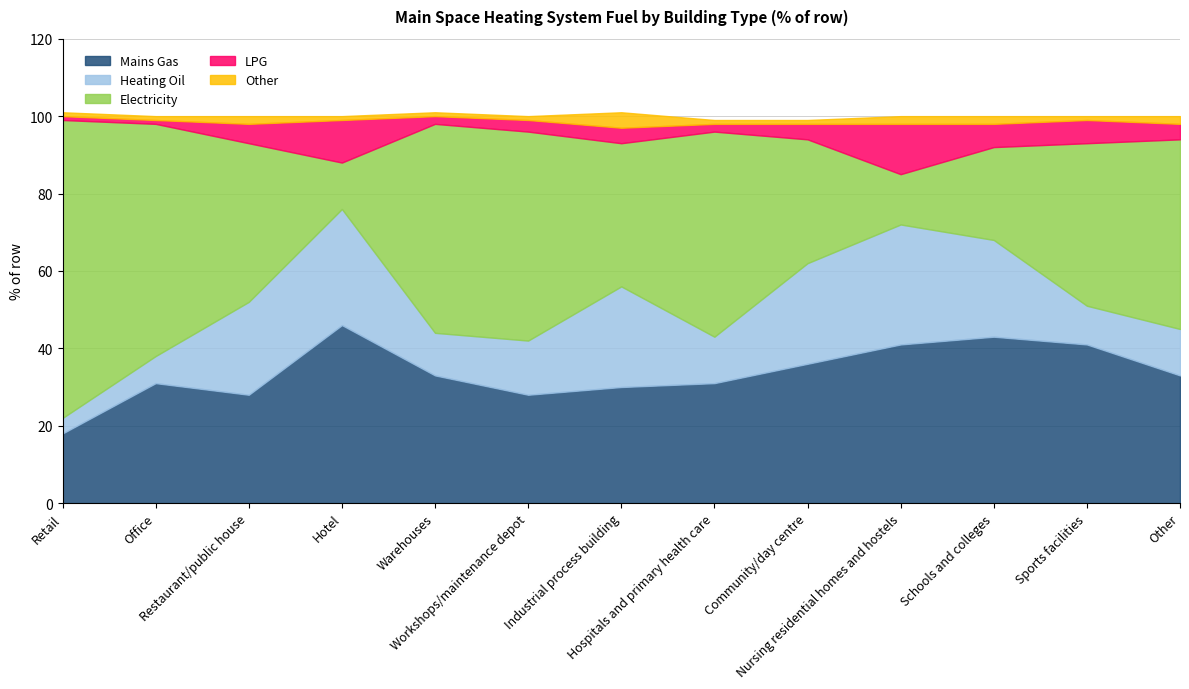

Which label corresponds to the smallest value in the chart?

Retail